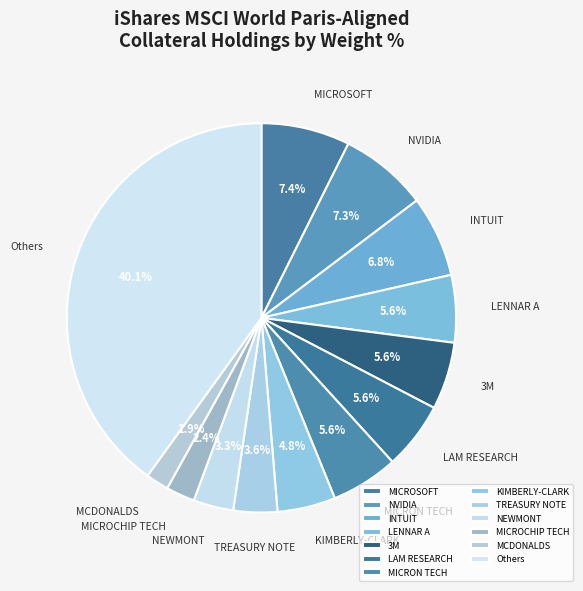

Combined, do NVIDIA and MICRON TECH account for over 50%?

No